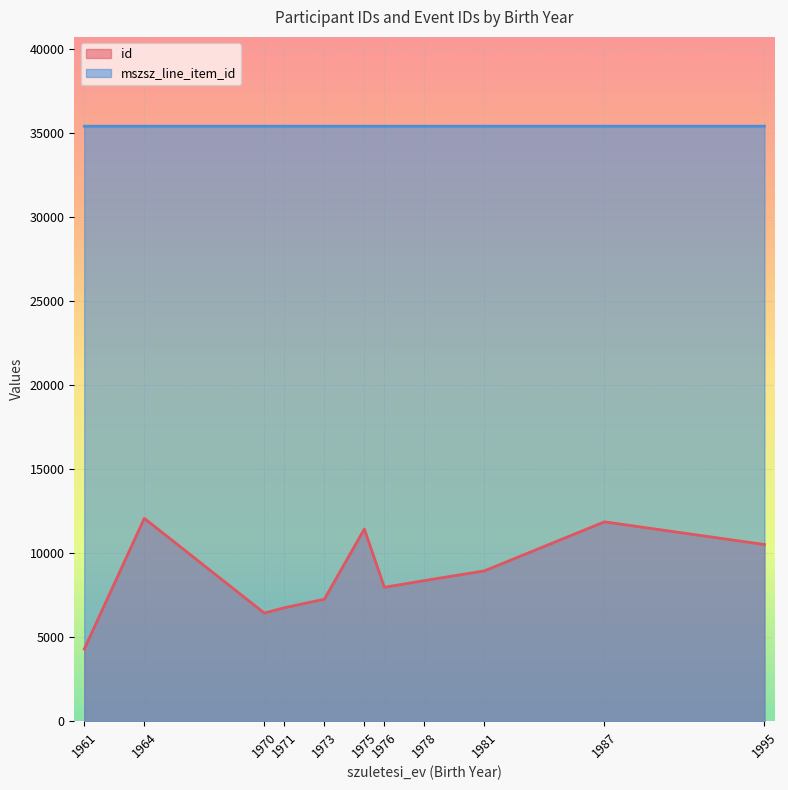

How many series are shown in this chart?

2